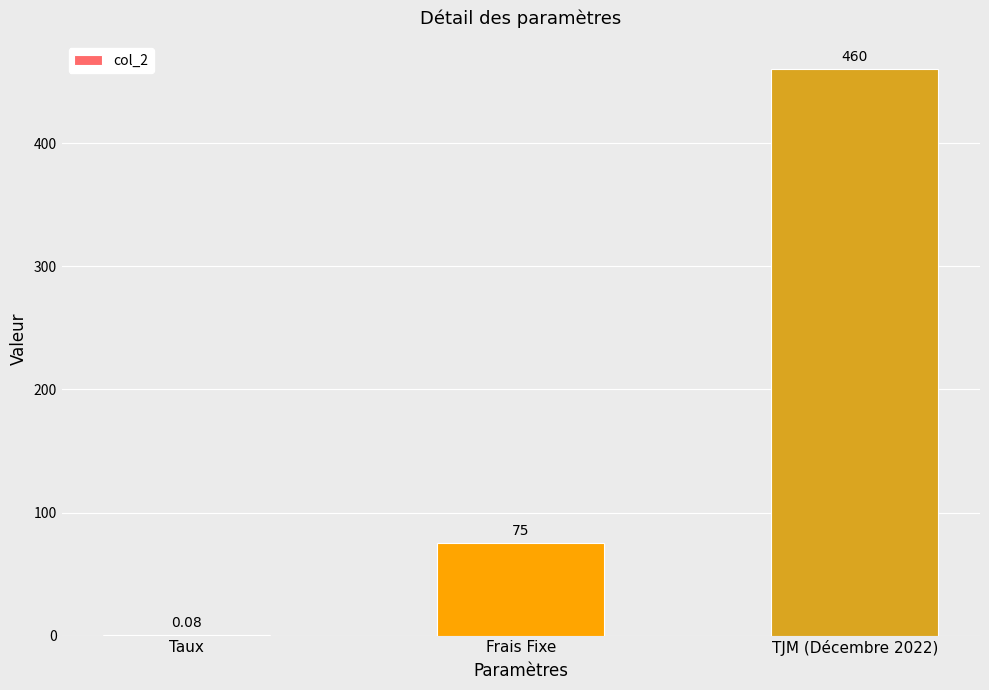

Which has a higher value, Taux or Frais Fixe?

Frais Fixe